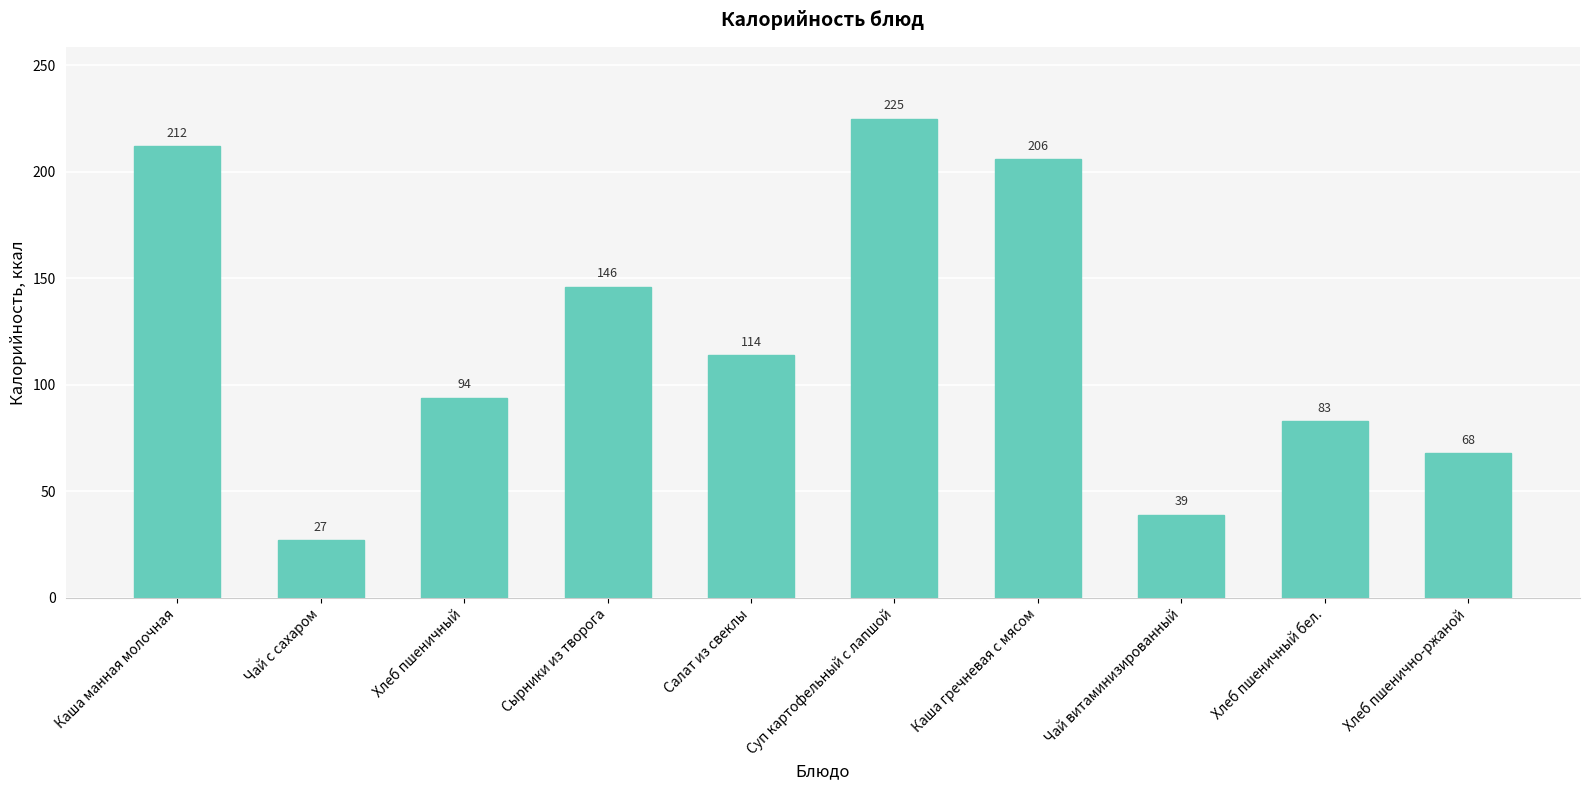

The chart shows a value of 114 at Салат из свеклы. True or false?

True